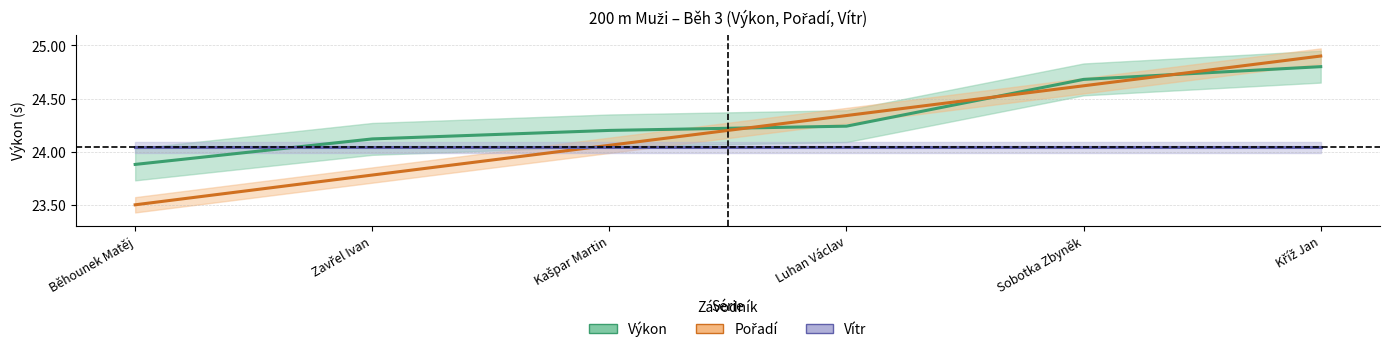

What is the sum of all Výkon values?

145.9